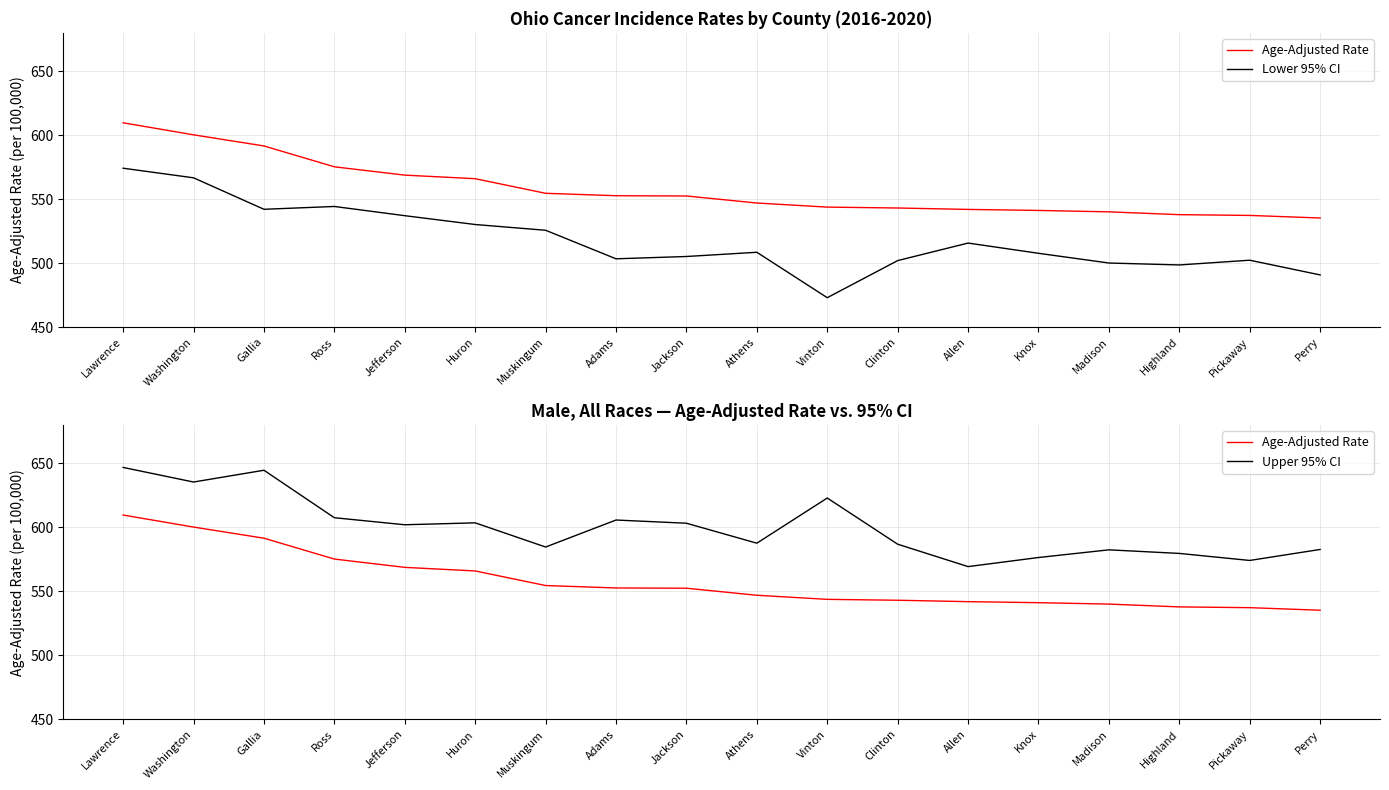

Which label corresponds to the smallest value in the chart?

Vinton